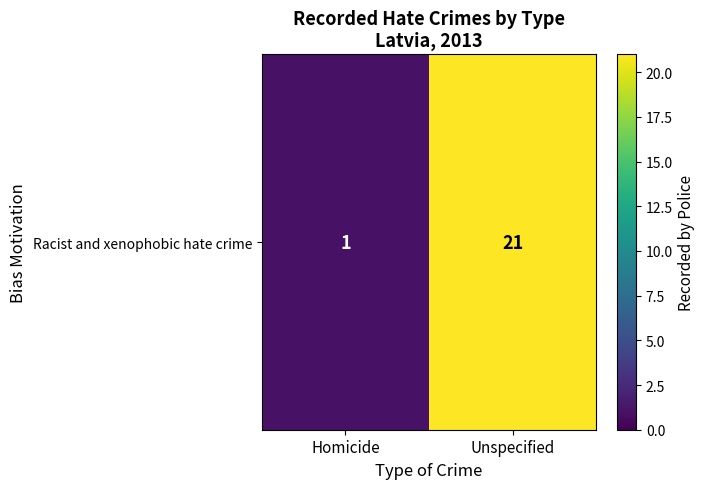

What is the average value?

11